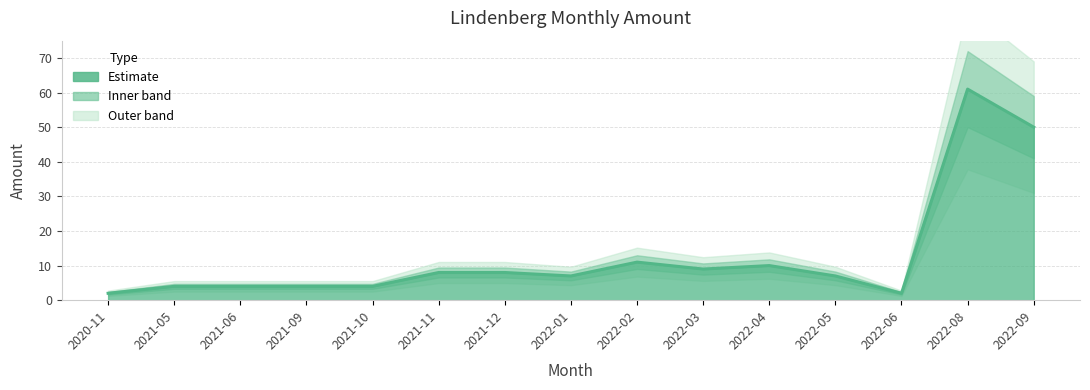

At which category does the chart reach its peak across all series?

2022-08